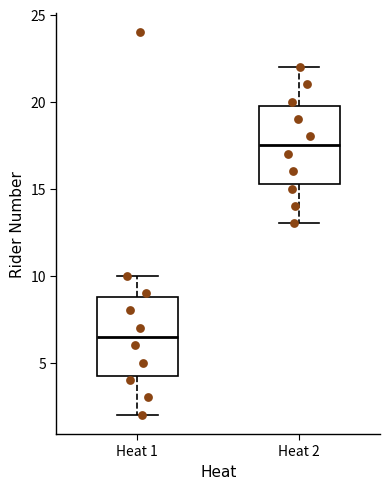

Reading left to right, transcribe this box plot: for each box, give where its median line is, the range the box spans, and where its two whiskers end, as read against the y-axis. The values are not printed on the chart, so give them approximately, as read against the axis.

Heat 1: median 6.5, box 4.5 to 9.0, whiskers 2.0 to 10.0
Heat 2: median 17.5, box 15.5 to 20.0, whiskers 13.0 to 22.0